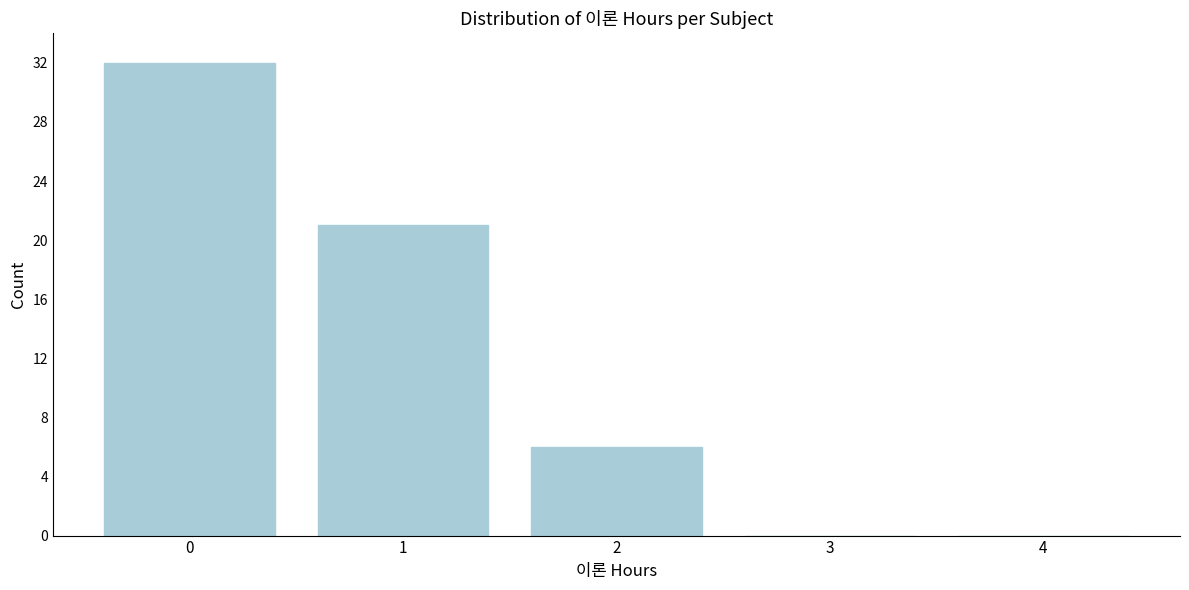

Reading left to right, transcribe all the data shown in this chart.

0=32	1=21	2=6	3=0	4=0